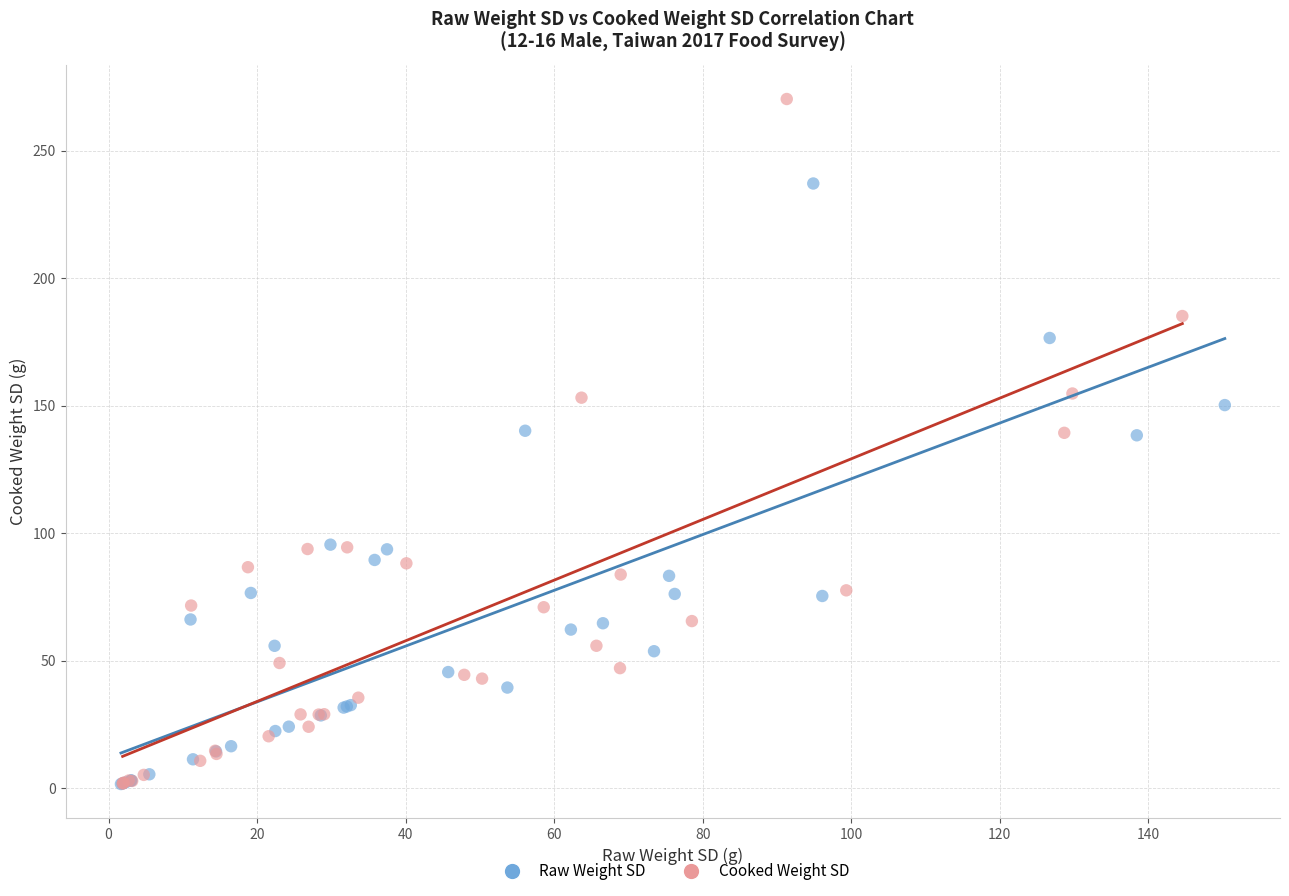

Which series reaches the maximum Y coordinate?

Cooked Weight SD